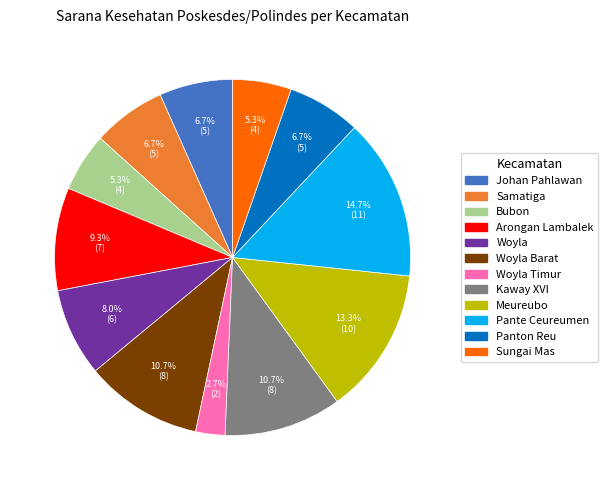

Is there a majority slice in this chart?

No